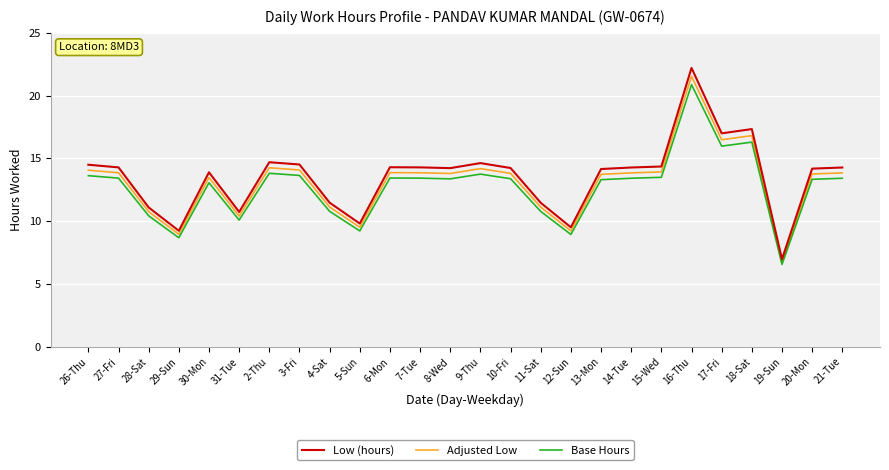

At how many categories does at least one series exceed 12?

18